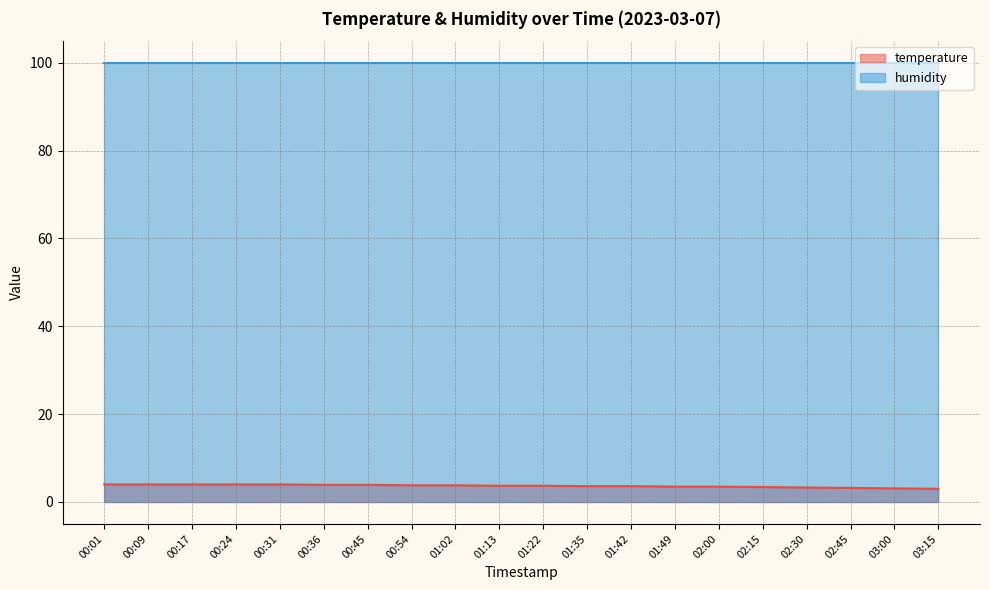

True or false: there are more than 1 points higher than both neighbors.

False